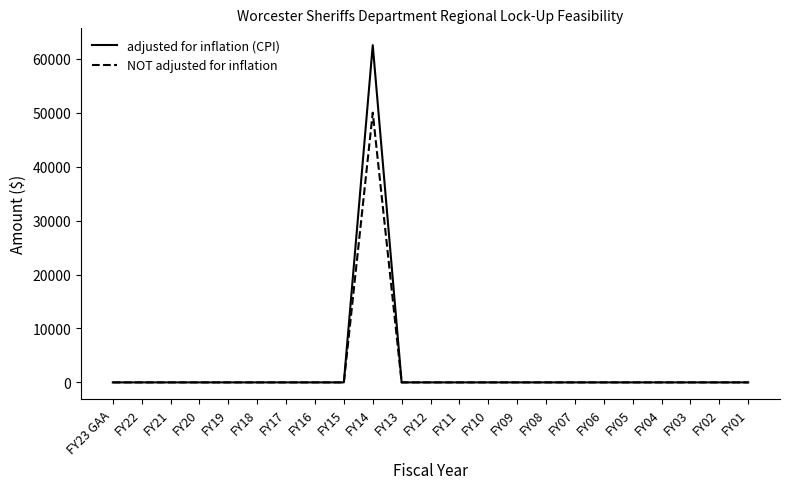

True or false: adjusted for inflation (CPI) has a value of 20372 at FY10.

False